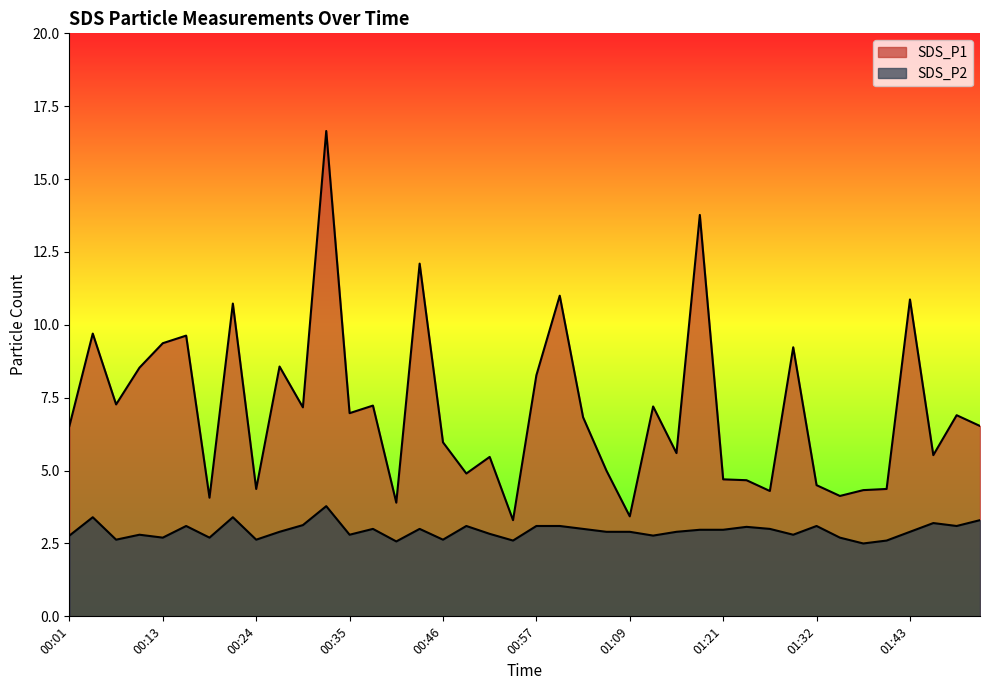

At which label does SDS_P1 reach its peak?

00:32